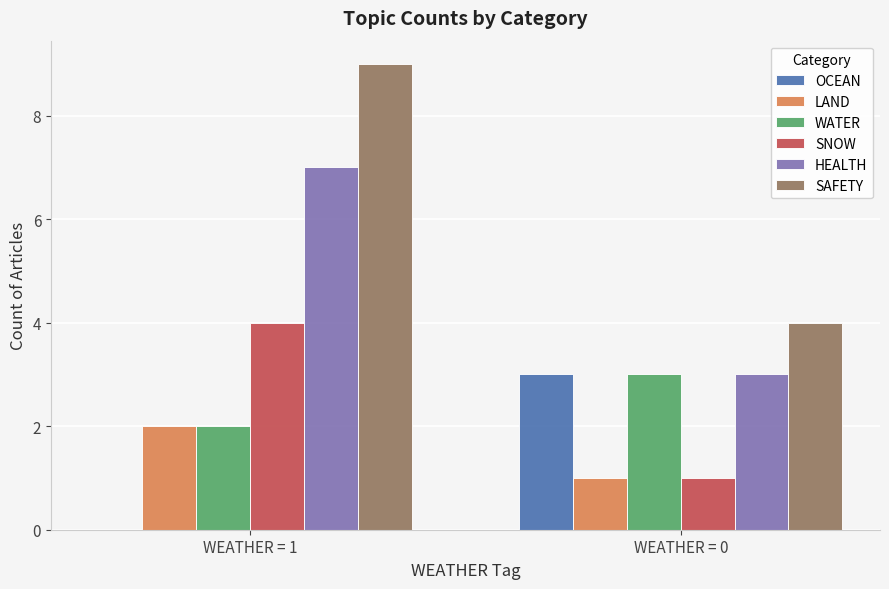

What is the sum of all SNOW values?

5